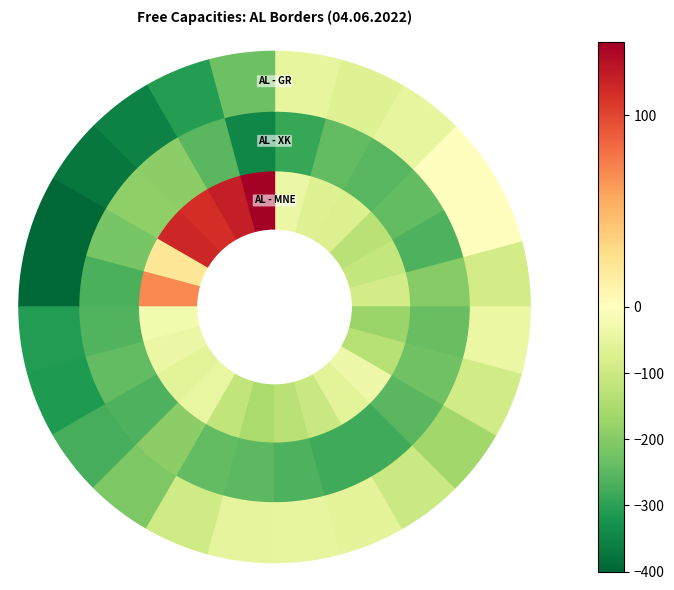

Rank the series by their average value, from highest to lowest.

AL - MNE, AL - GR, AL - XK